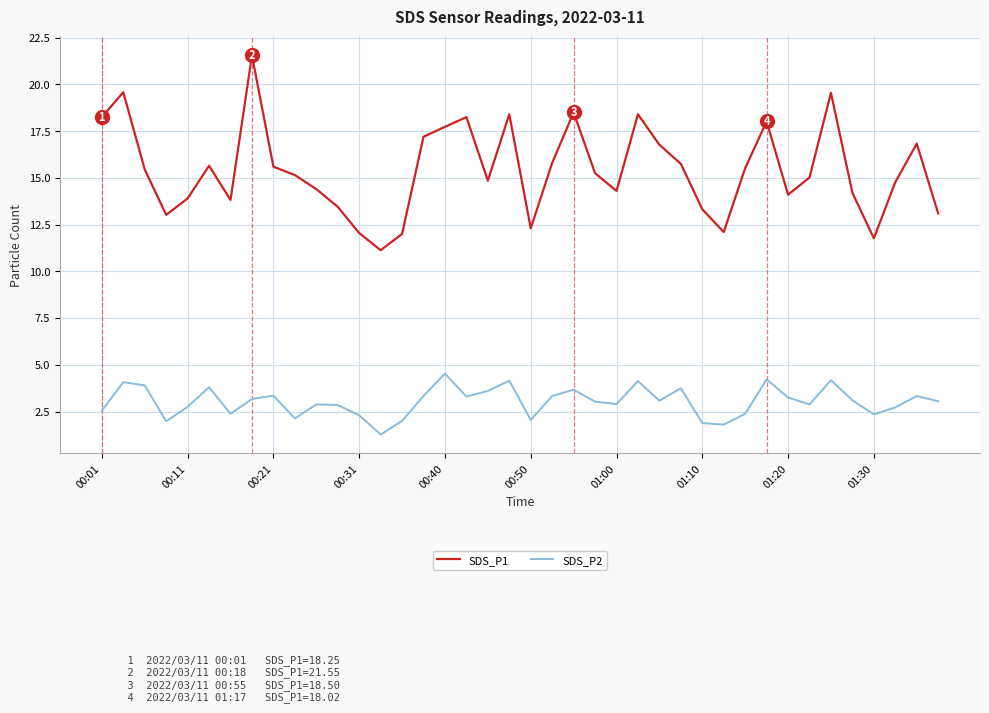

True or false: SDS_P1 and SDS_P2 intersect in this chart.

False